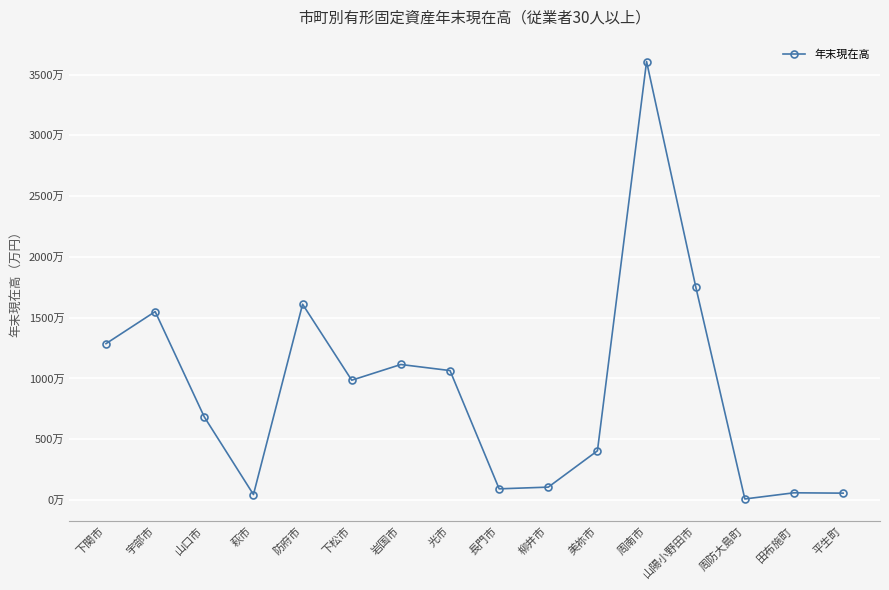

Reading left to right, list all the values displayed in this chart.

12861638	15498487	6831181	446582	16104087	9852704	11145576	10646326	916001	1056692	4045602	36070583	17547043	82649	590063	561394